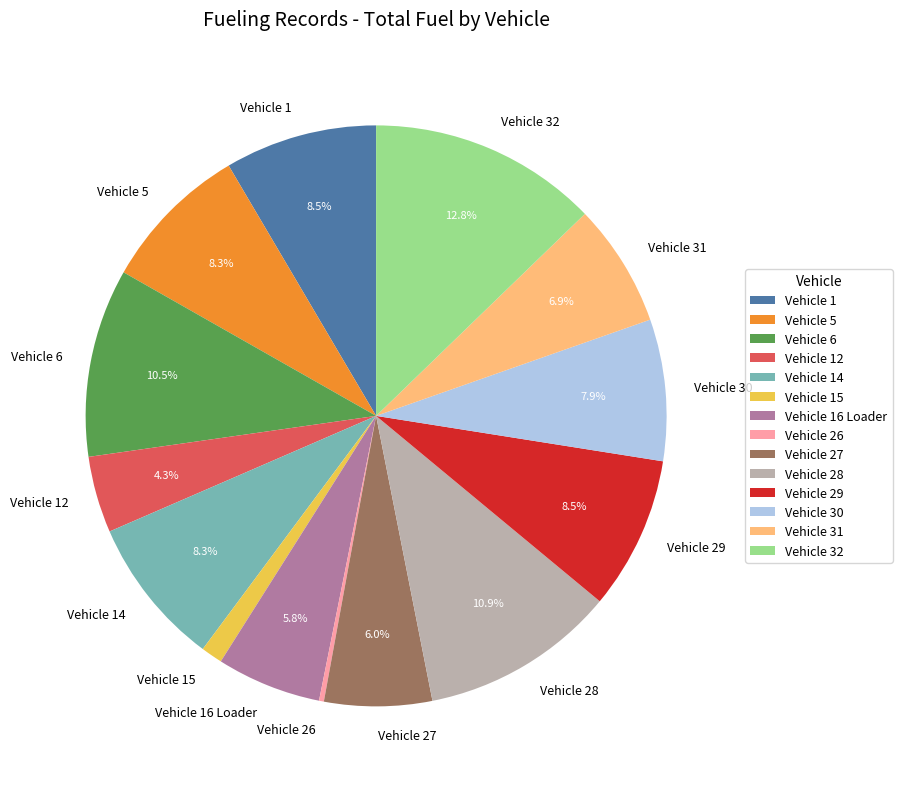

Does any single category account for the majority?

No